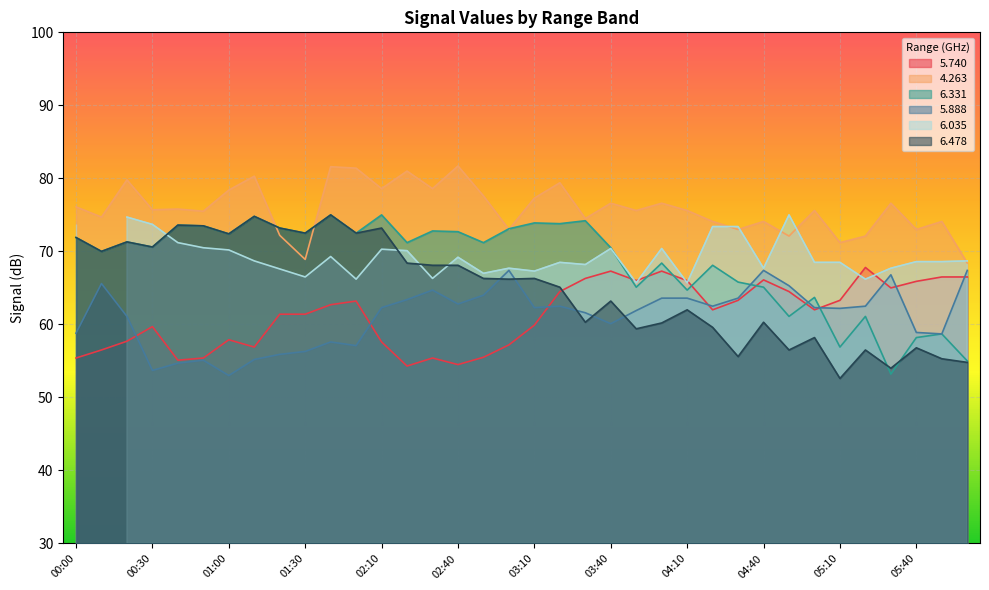

What is the difference between the   5.740 values at 00:40 and 00:30?

4.6